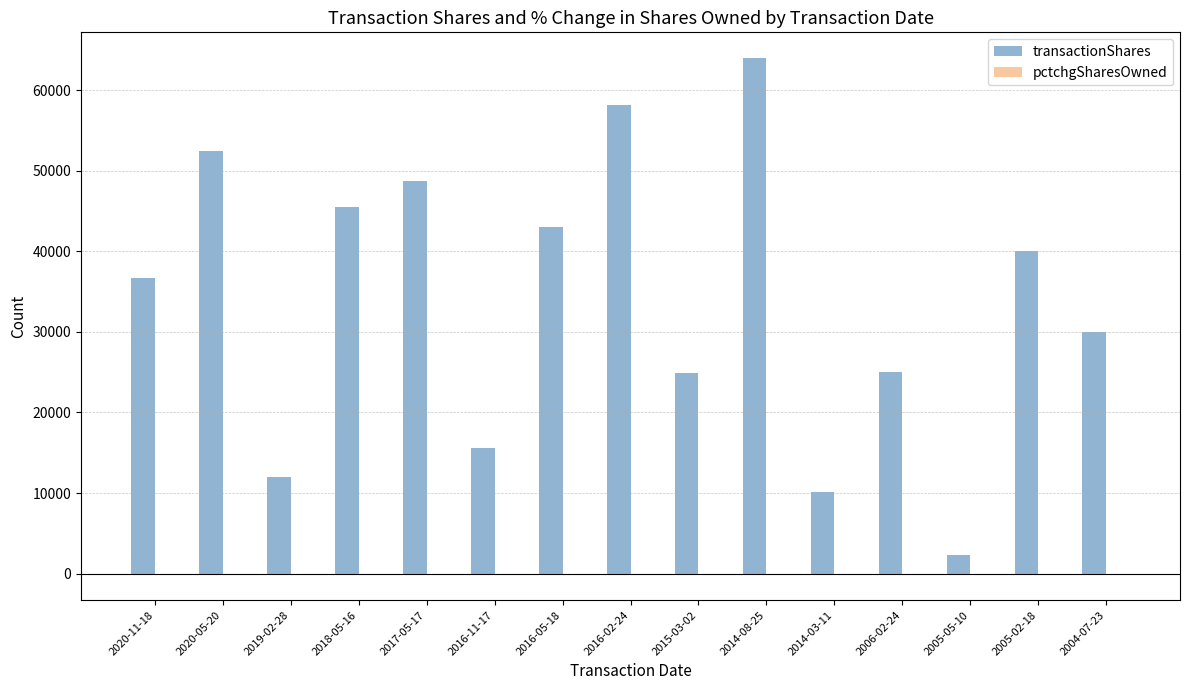

What is the sum of the transactionShares values at 2016-05-18 and 2020-11-18?

79698